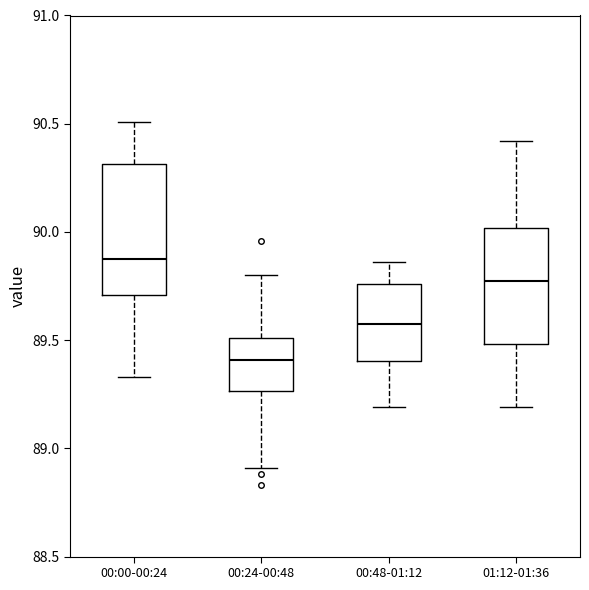

Where does the median line of the box for 00:48-01:12 sit on the y-axis? The values are not printed on the chart, so give them approximately, as read against the axis.

89.60